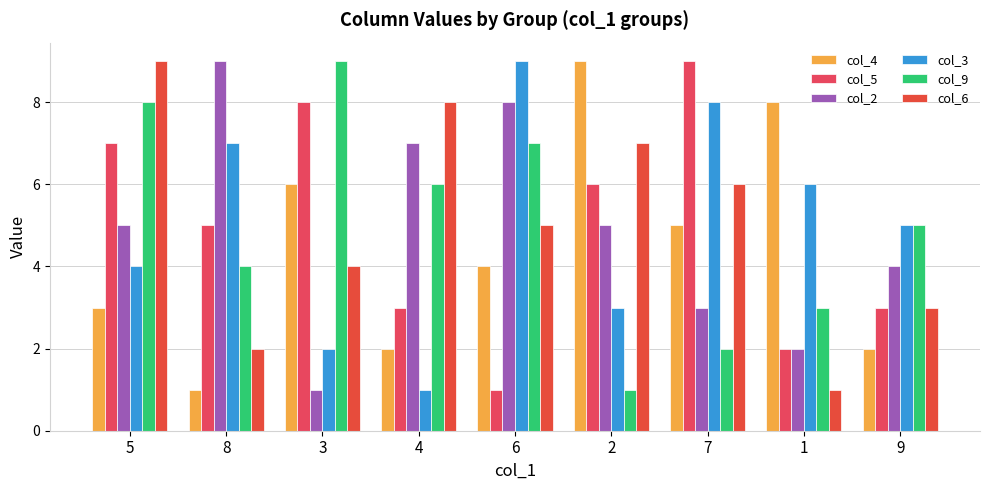

The col_6 series shows 7 at 2. True or false?

True